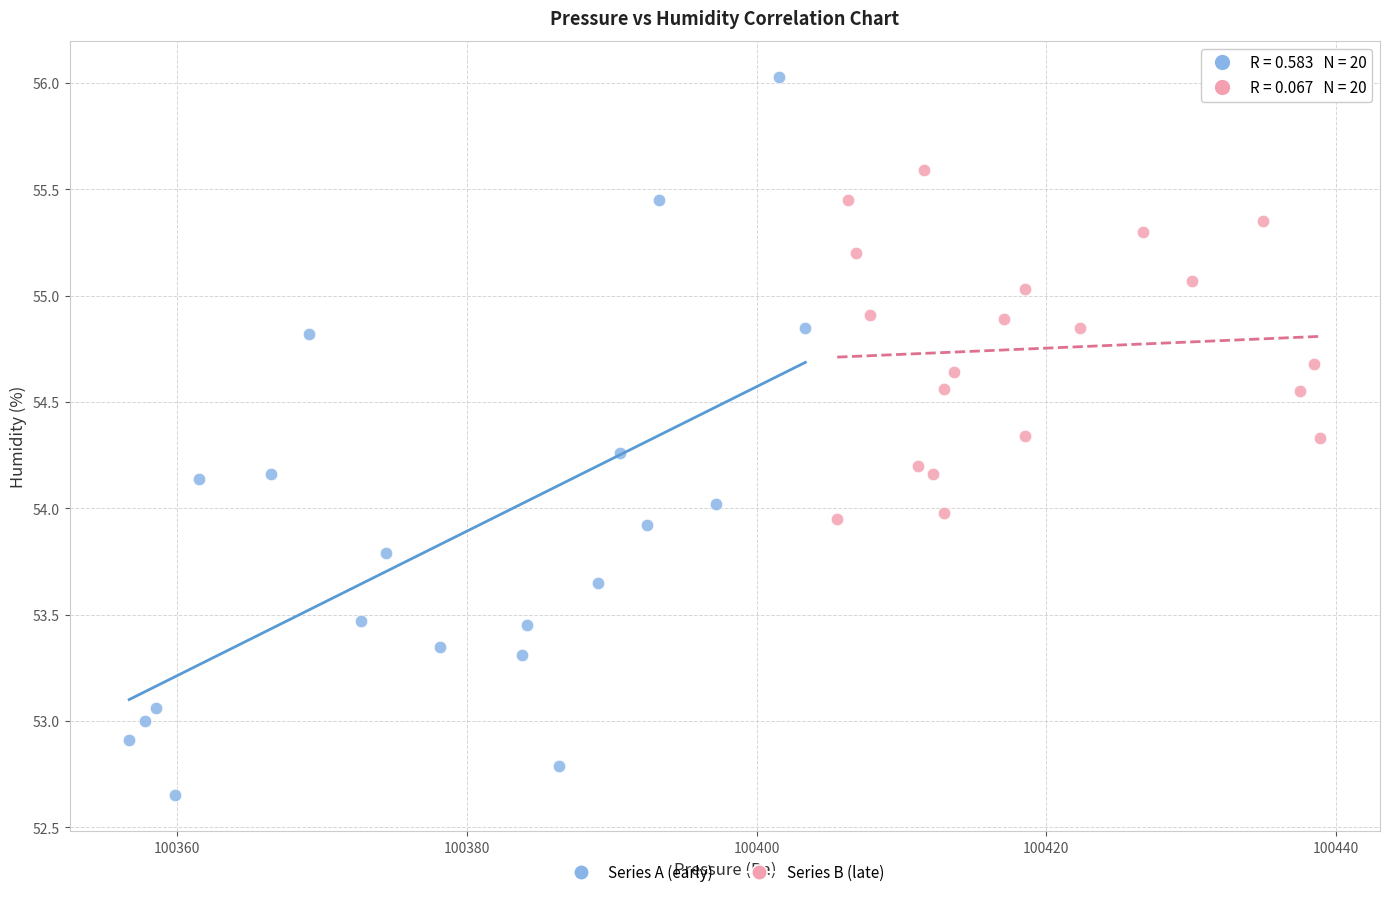

Which series contains the lowest Y value?

Series A (early)